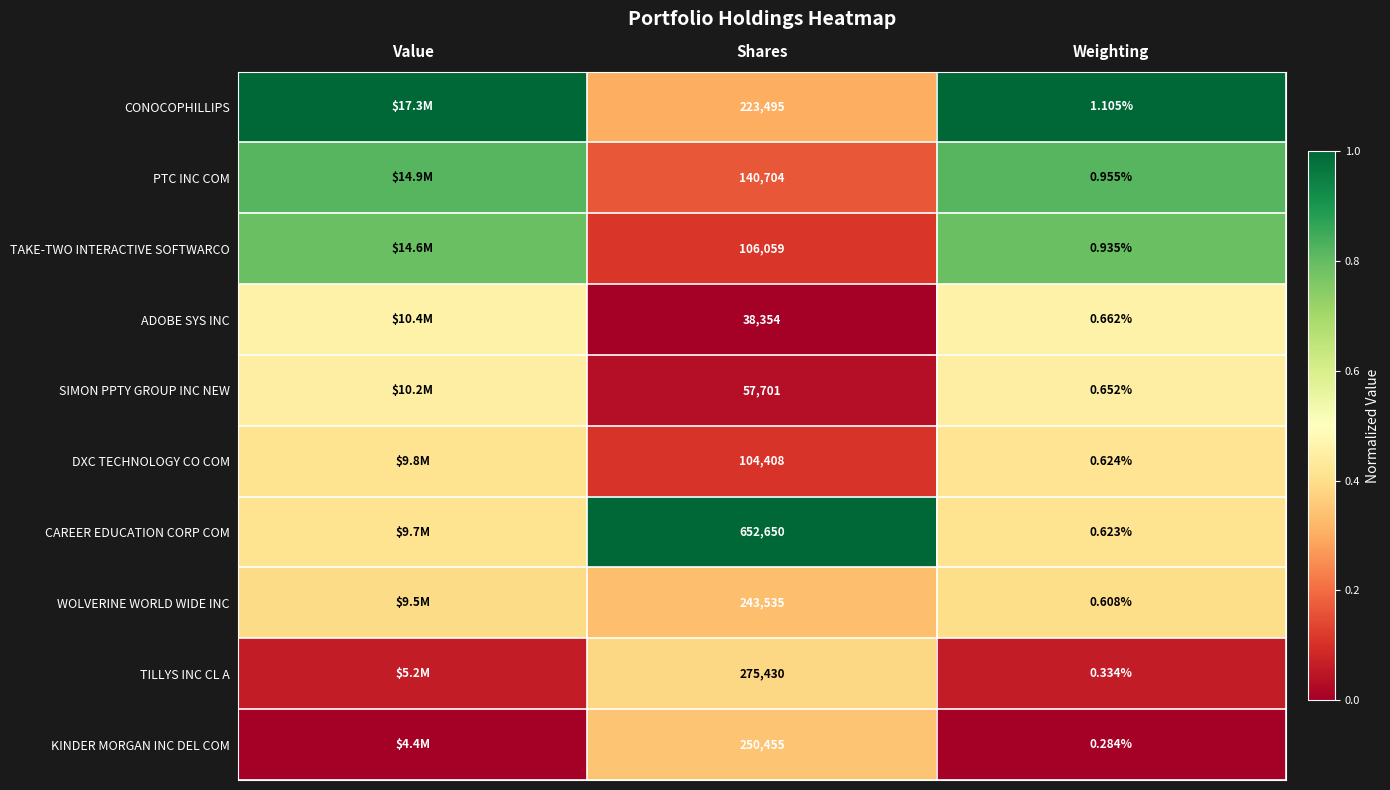

At Weighting, list the series in order from smallest to largest.

KINDER MORGAN INC DEL COM, TILLYS INC CL A, WOLVERINE WORLD WIDE INC, CAREER EDUCATION CORP COM, DXC TECHNOLOGY CO COM, SIMON PPTY GROUP INC NEW, ADOBE SYS INC, TAKE-TWO INTERACTIVE SOFTWARCO, PTC INC COM, CONOCOPHILLIPS